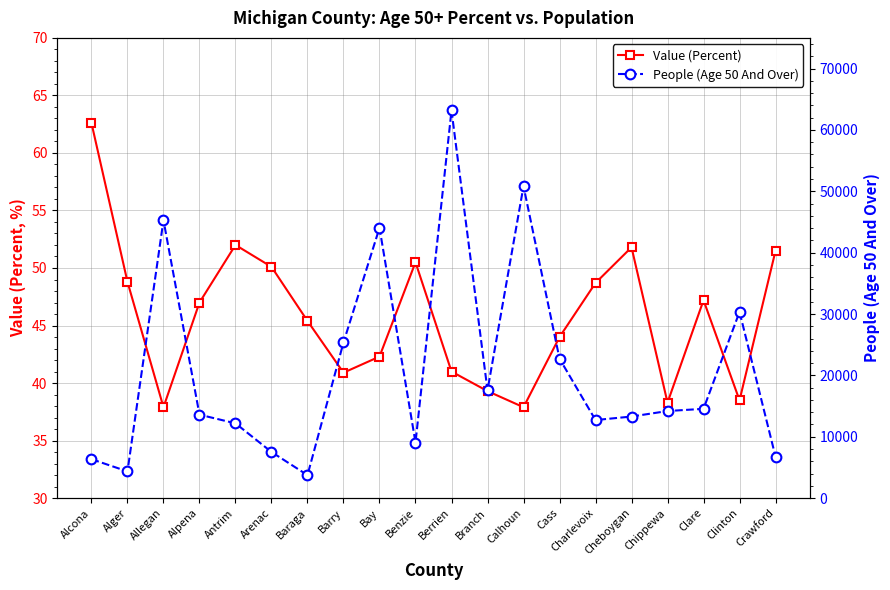

At how many categories does at least one series exceed 38308?

4